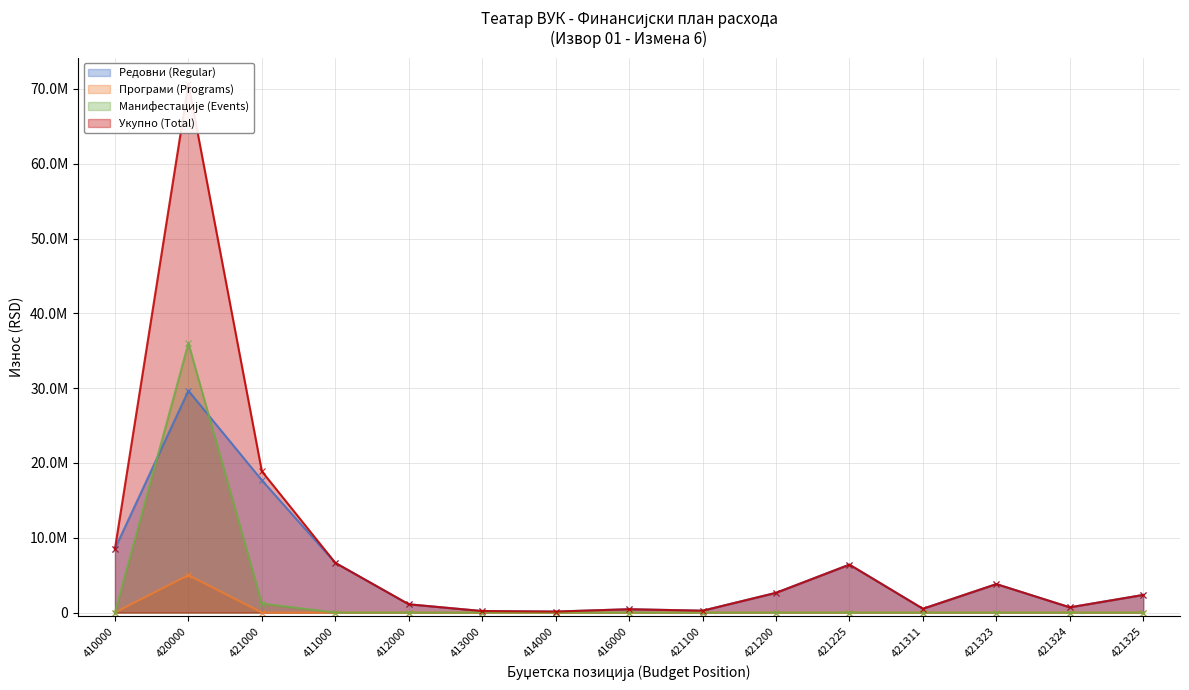

What are all the series names shown in the legend?

Редовни (Regular), Програми (Programs), Манифестације (Events), Укупно (Total)